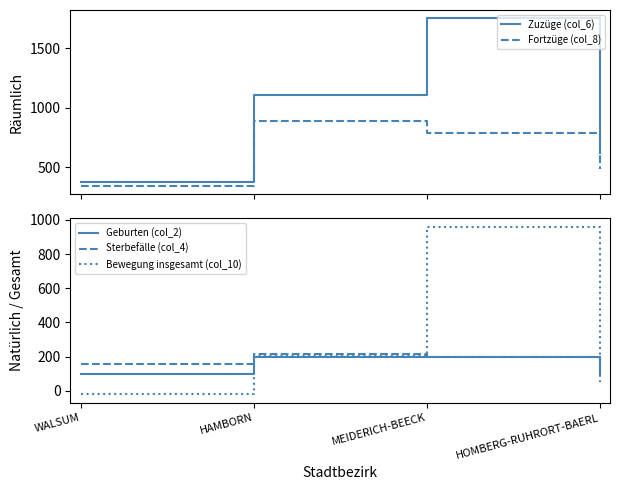

Between MEIDERICH-BEECK and HAMBORN, which is larger?

MEIDERICH-BEECK